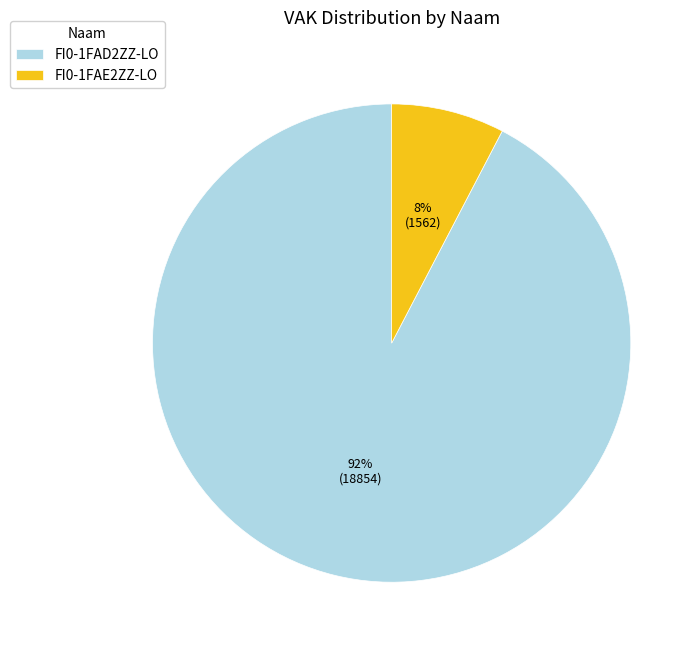

Between FI0-1FAE2ZZ-LO and FI0-1FAD2ZZ-LO, which is larger?

FI0-1FAD2ZZ-LO